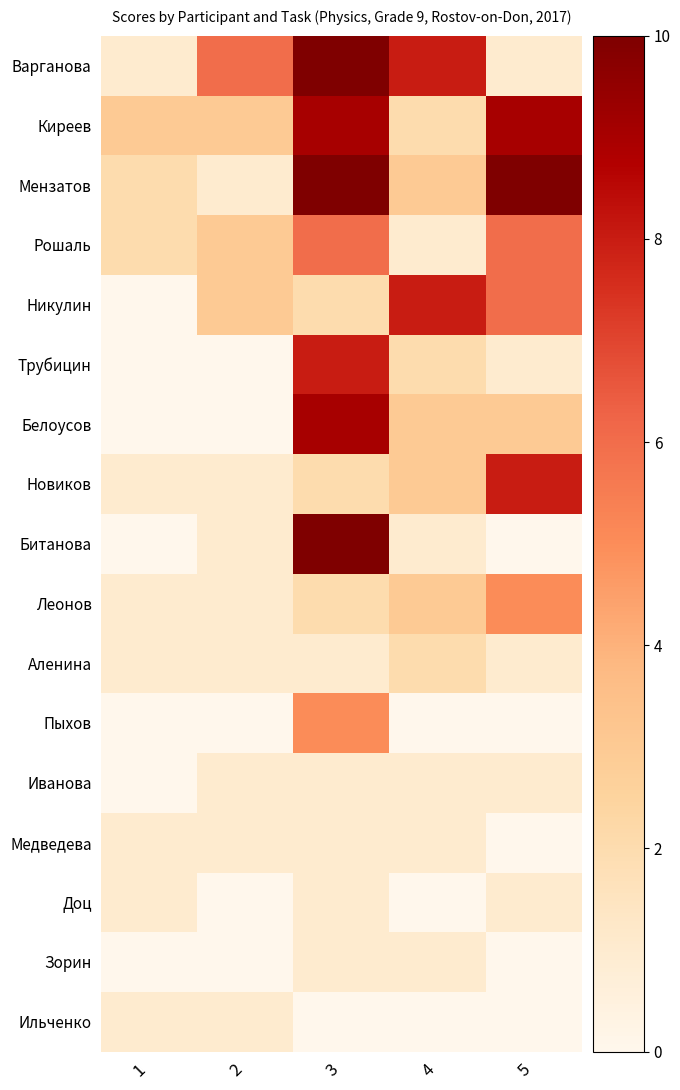

At which category is the sum across all series the highest?

3